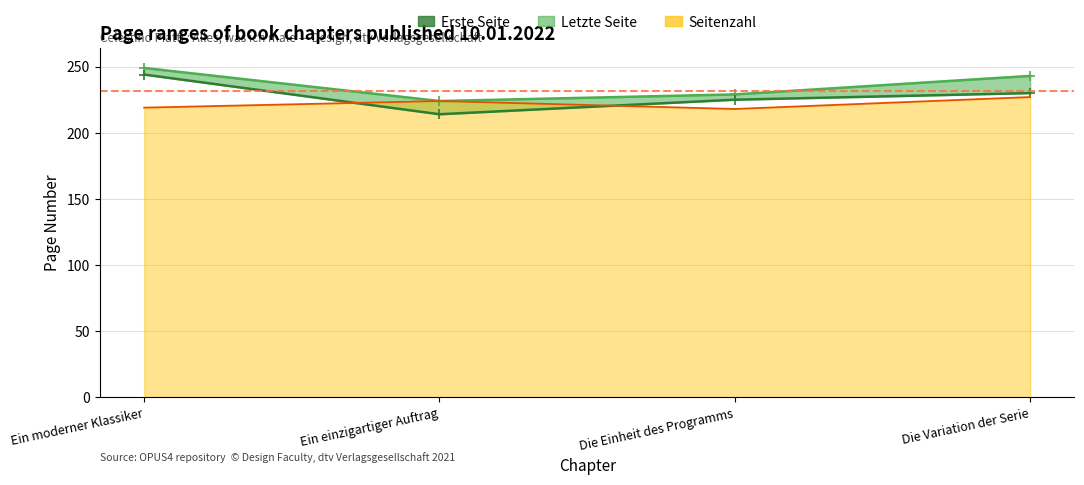

How many Erste Seite (line) values are between 225 and 244?

3